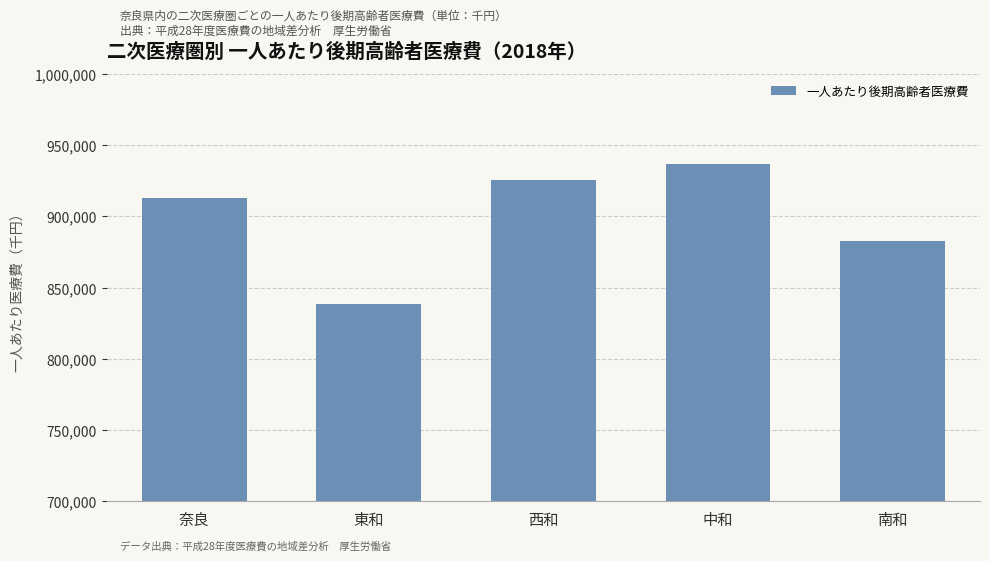

True or false: the data shows 282033.6 at 南和.

False